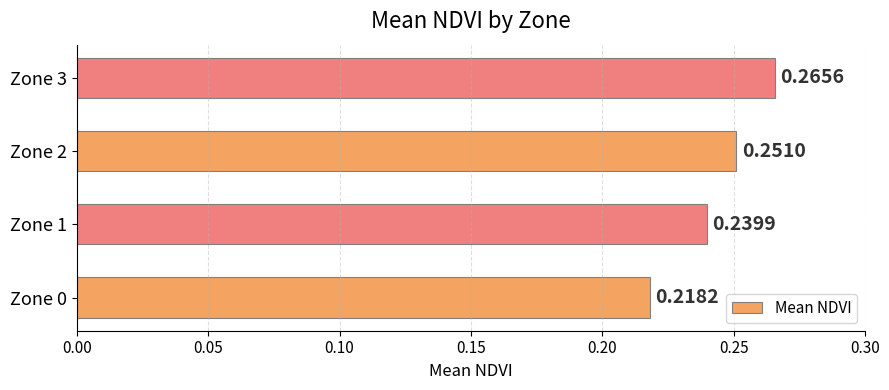

What is the sum of all values?

1.0